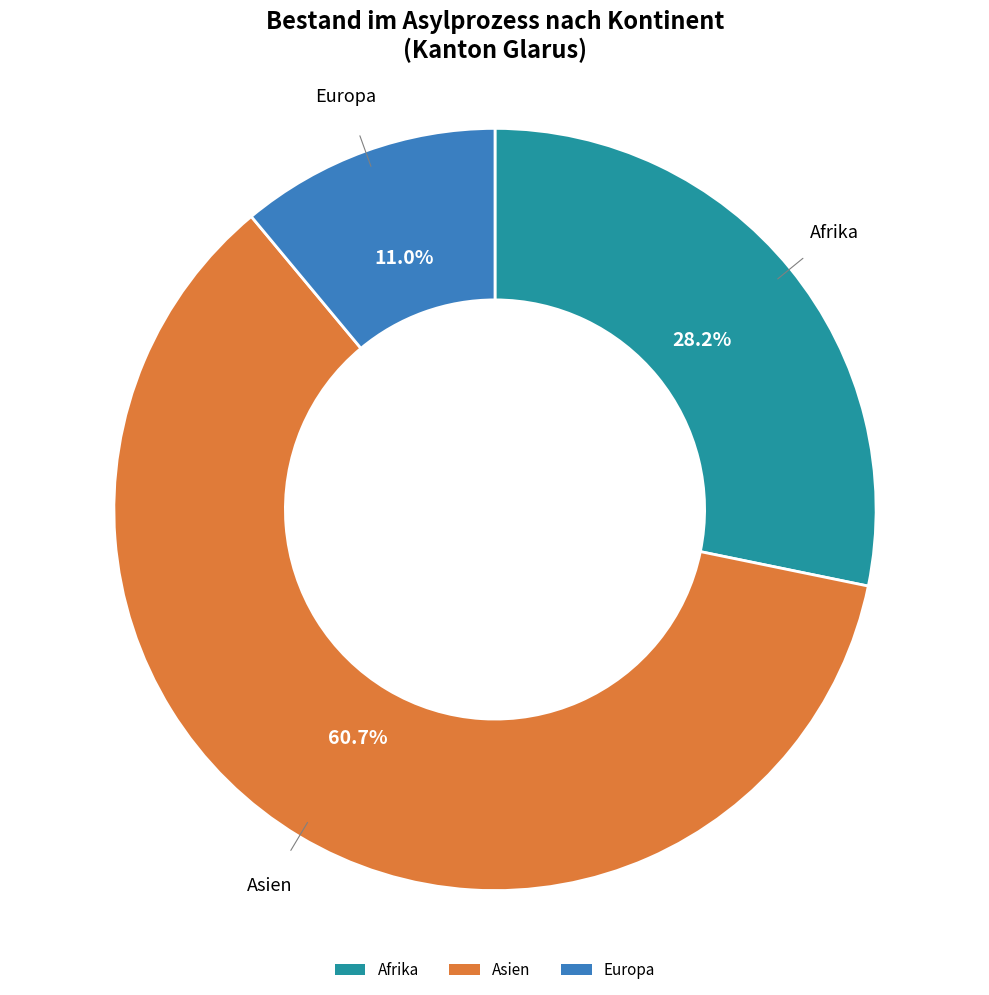

How many slices are in this pie chart?

3